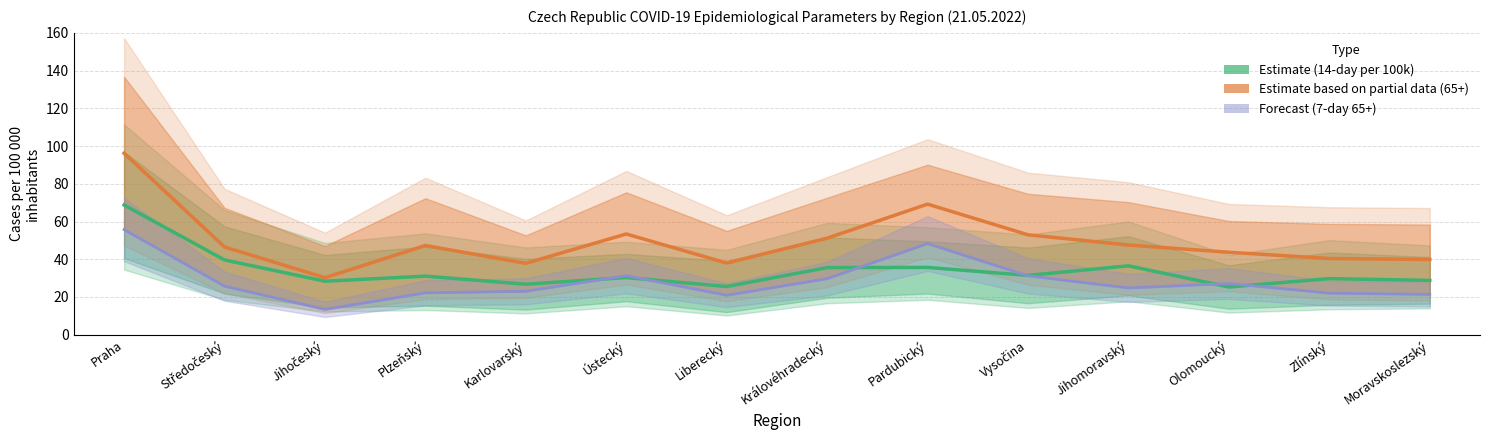

How many interior local valleys does the 14-day 65+ per 100k (Partial) series have?

3